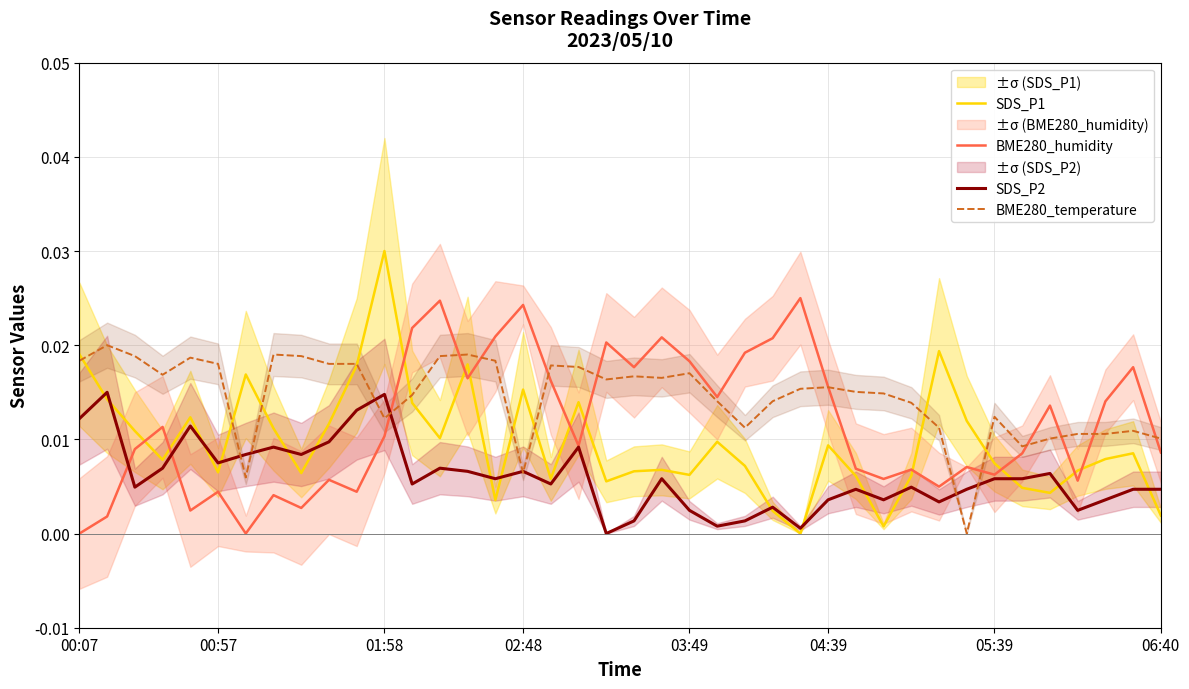

True or false: SDS_P1 has a value of 0.0 at 14.

True